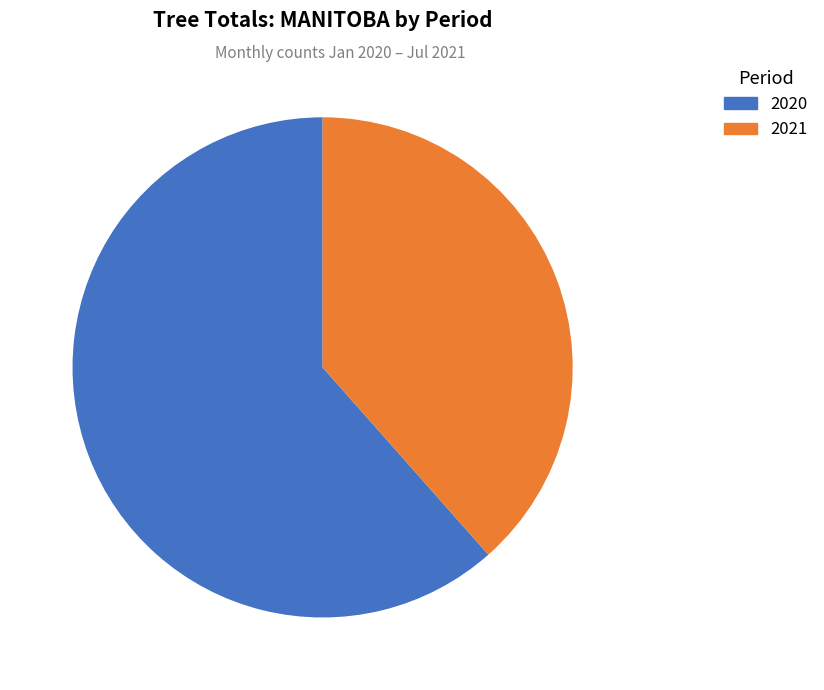

Rank the categories by value from lowest to highest.

2021, 2020